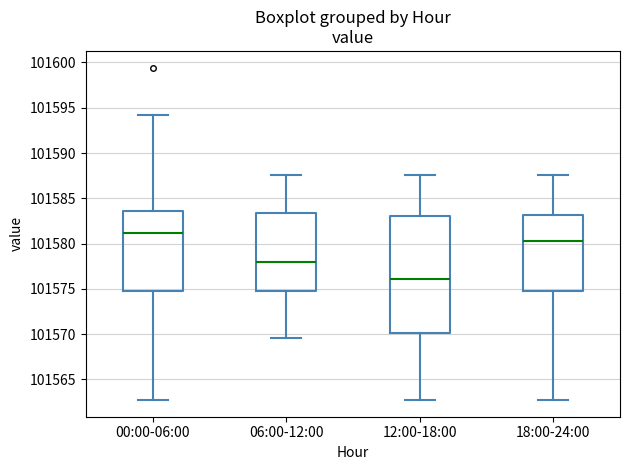

Reading left to right, transcribe this box plot: for each box, give where its median line is, the range the box spans, and where its two whiskers end, as read against the y-axis. The values are not printed on the chart, so give them approximately, as read against the axis.

00:00-06:00: median 101581.0, box 101575.0 to 101583.5, whiskers 101562.5 to 101594.0
06:00-12:00: median 101578.0, box 101575.0 to 101583.5, whiskers 101569.5 to 101587.5
12:00-18:00: median 101576.0, box 101570.0 to 101583.0, whiskers 101562.5 to 101587.5
18:00-24:00: median 101580.5, box 101575.0 to 101583.0, whiskers 101562.5 to 101587.5